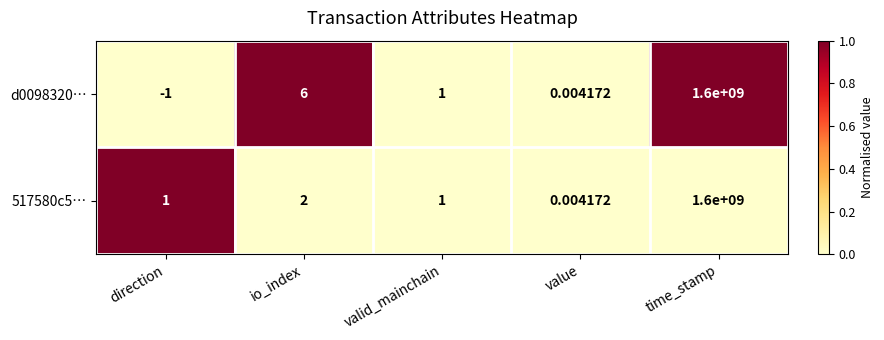

At which label does d0098320… reach its minimum?

direction